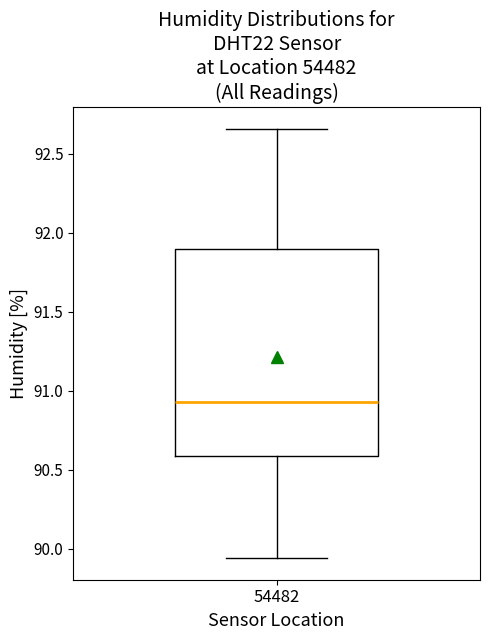

Read this box plot against the y-axis: the position of the median line, the range covered by the box, and the ends of both whiskers. The values are not printed on the chart, so give them approximately, as read against the axis.

median 90.95, box 90.60 to 91.90, whiskers 89.95 to 92.65